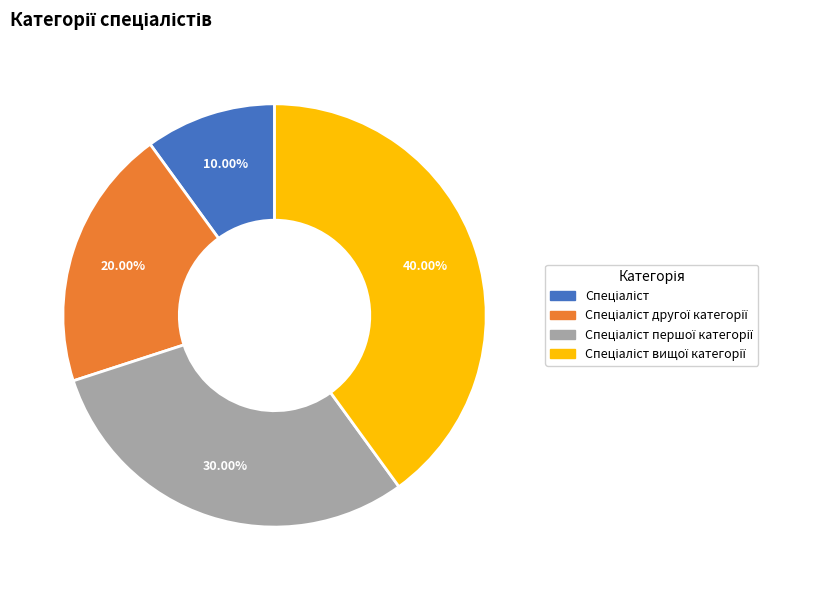

Is there any slice that represents more than half of the pie?

No